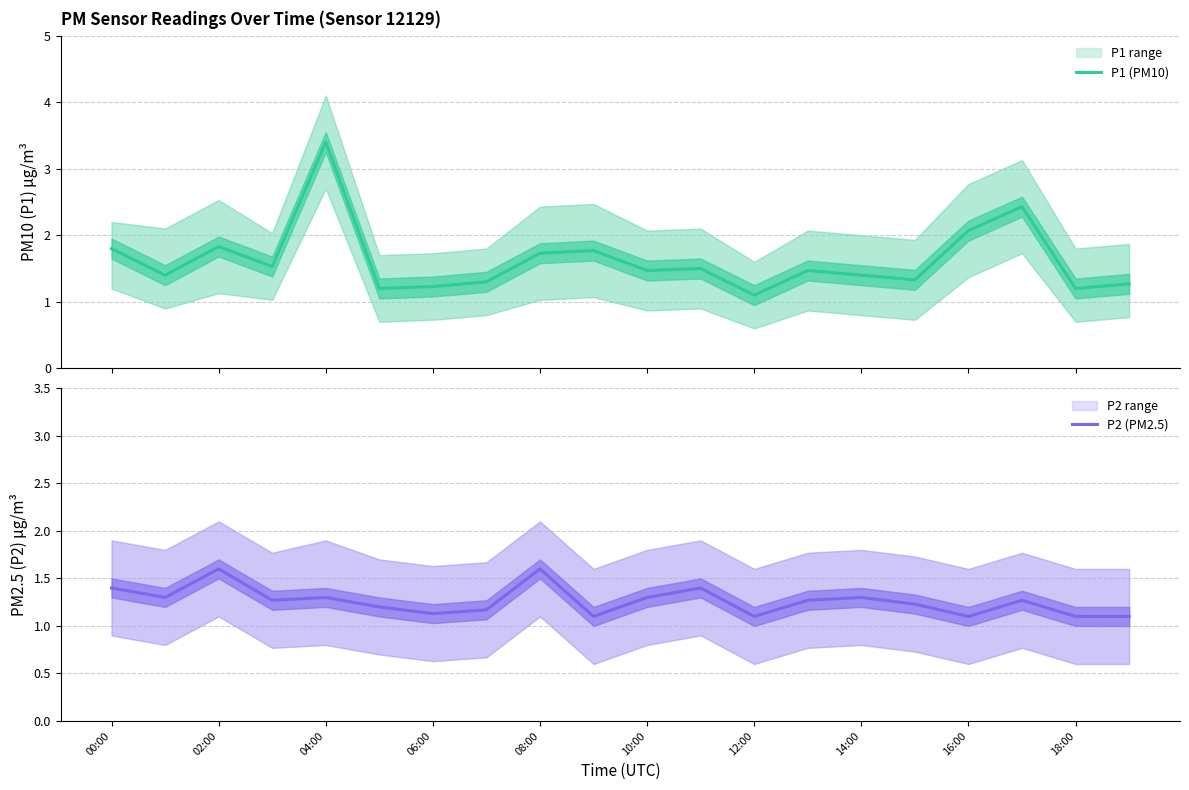

What is the label of the 20th point from the right?

00:00